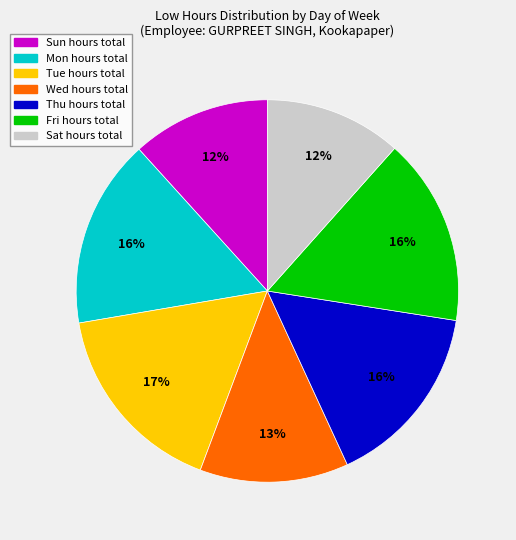

Which slice is the largest?

Tue